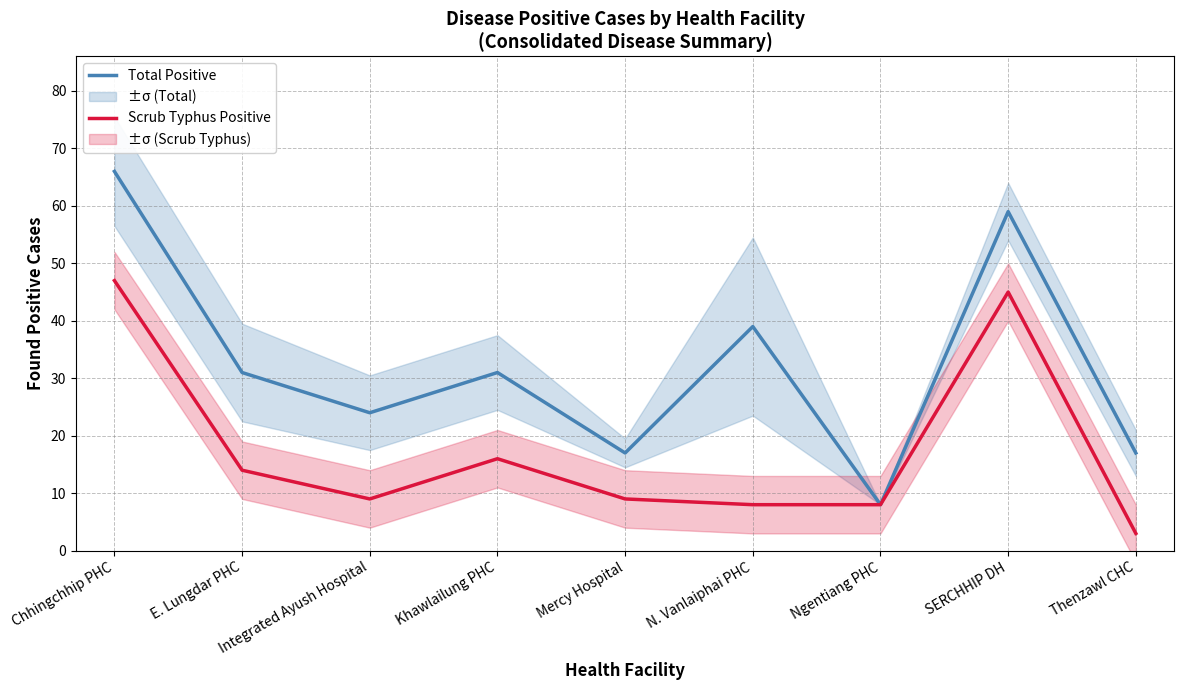

Rank the series at SERCHHIP DH from highest to lowest value.

Total Positive, Scrub Typhus Positive